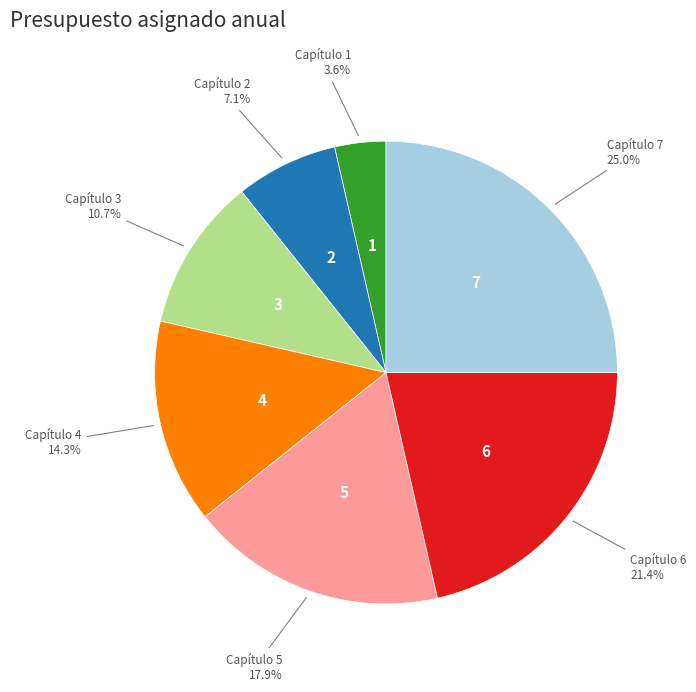

Is there a majority slice in this chart?

No